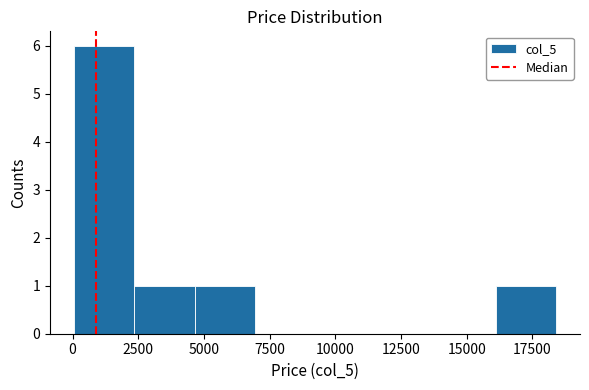

What is the height of the bar covering 0 to 2500 on the x-axis? Neither the bar edges nor the heights are printed on the chart, so give them approximately, as read against the axes.

6